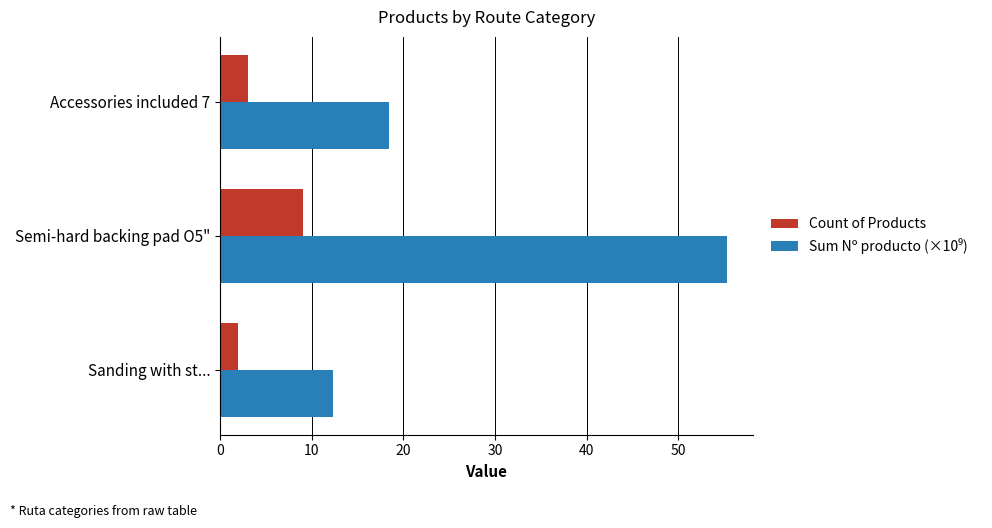

At which category is the sum across all series the highest?

Semi-hard backing pad O5"